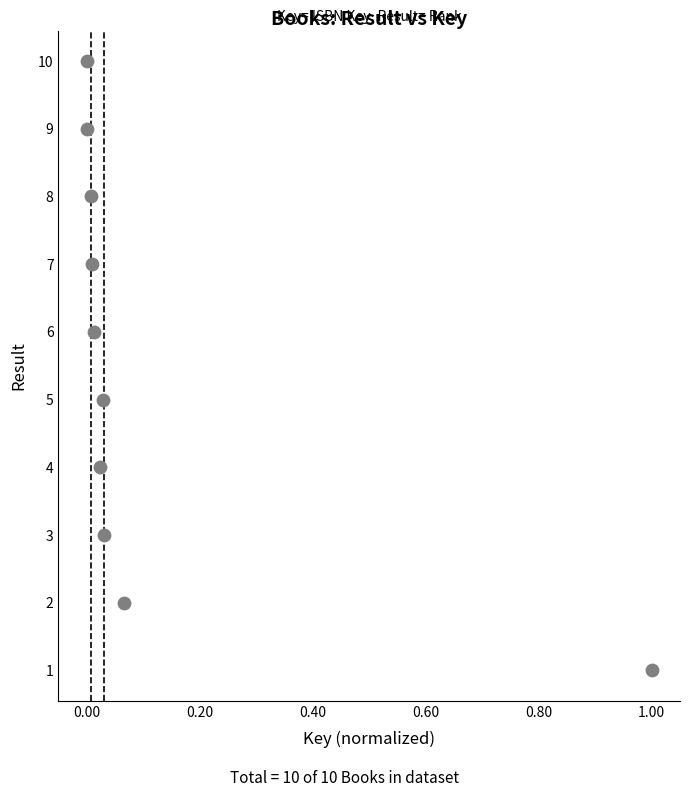

What is the range of Y values (max minus min)?

9